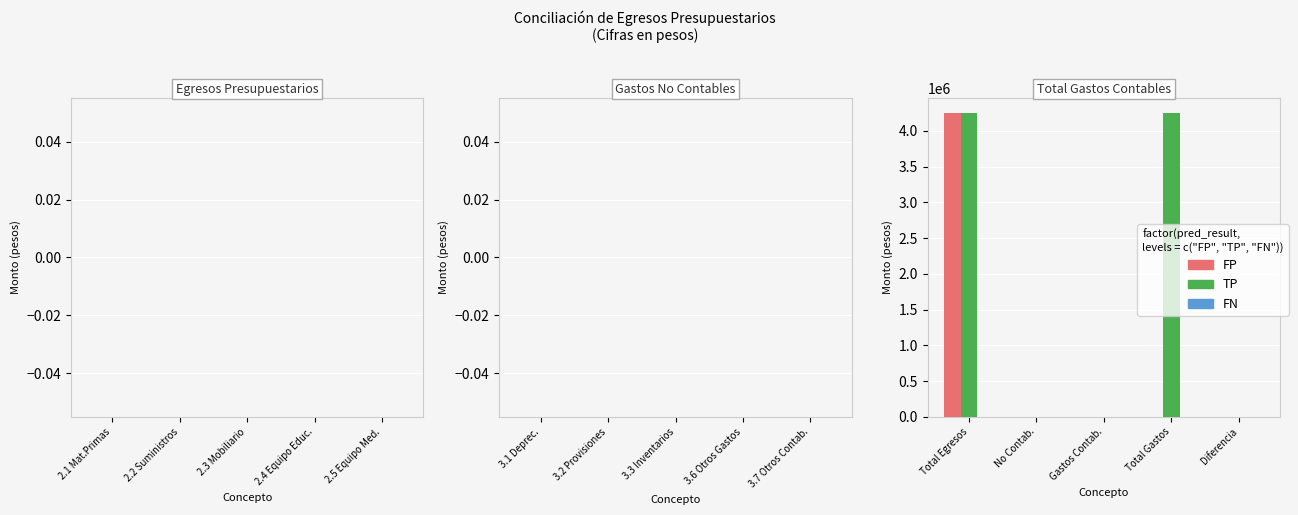

How many data points in TP are above 0?

2